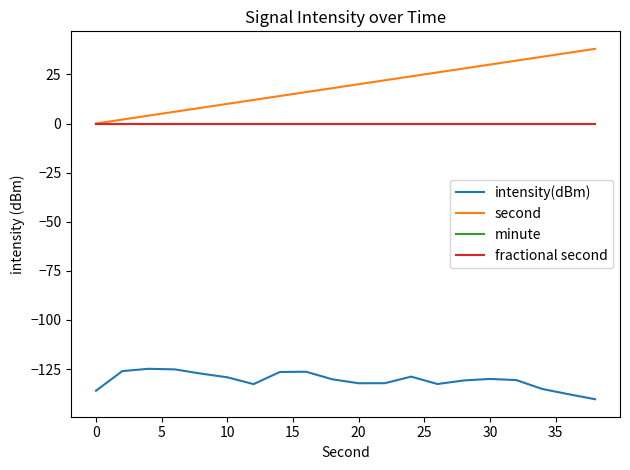

True or false: fractional second and second cross at least once.

False